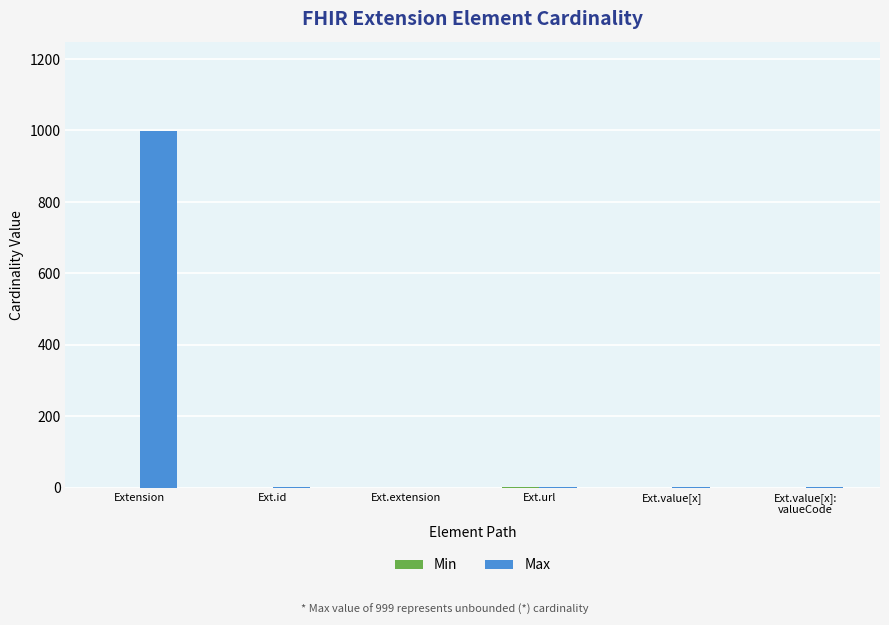

Between Extension and Ext.extension, which series saw the biggest shift?

Max